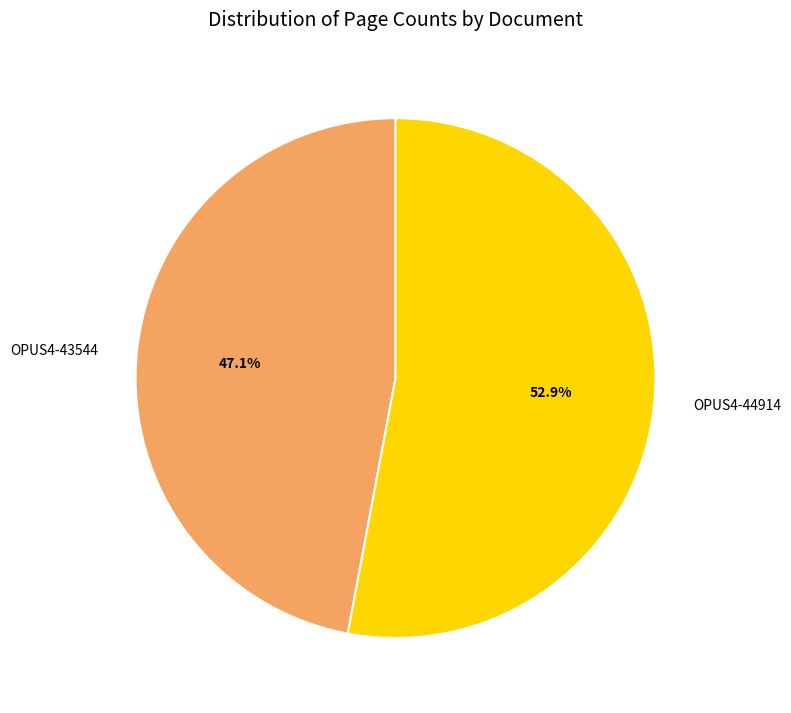

The OPUS4-43544 slice represents 57% of the pie. True or false?

False